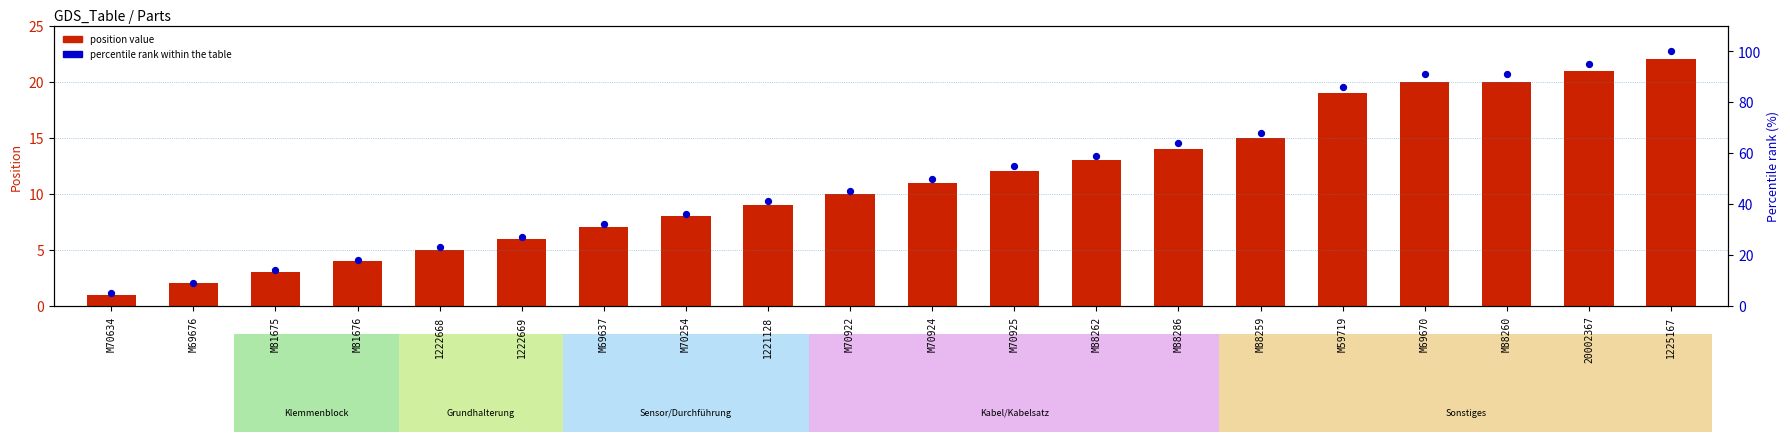

What are all the series names shown in the legend?

position value, percentile rank within the table